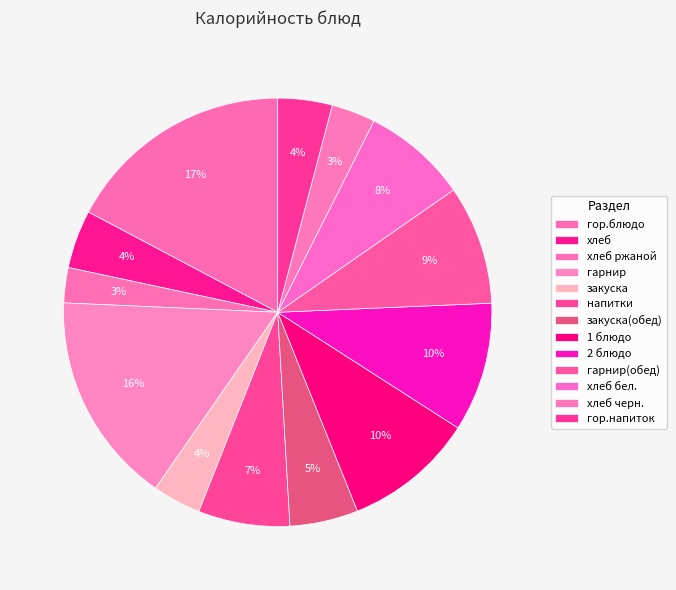

Does any single category account for the majority?

No